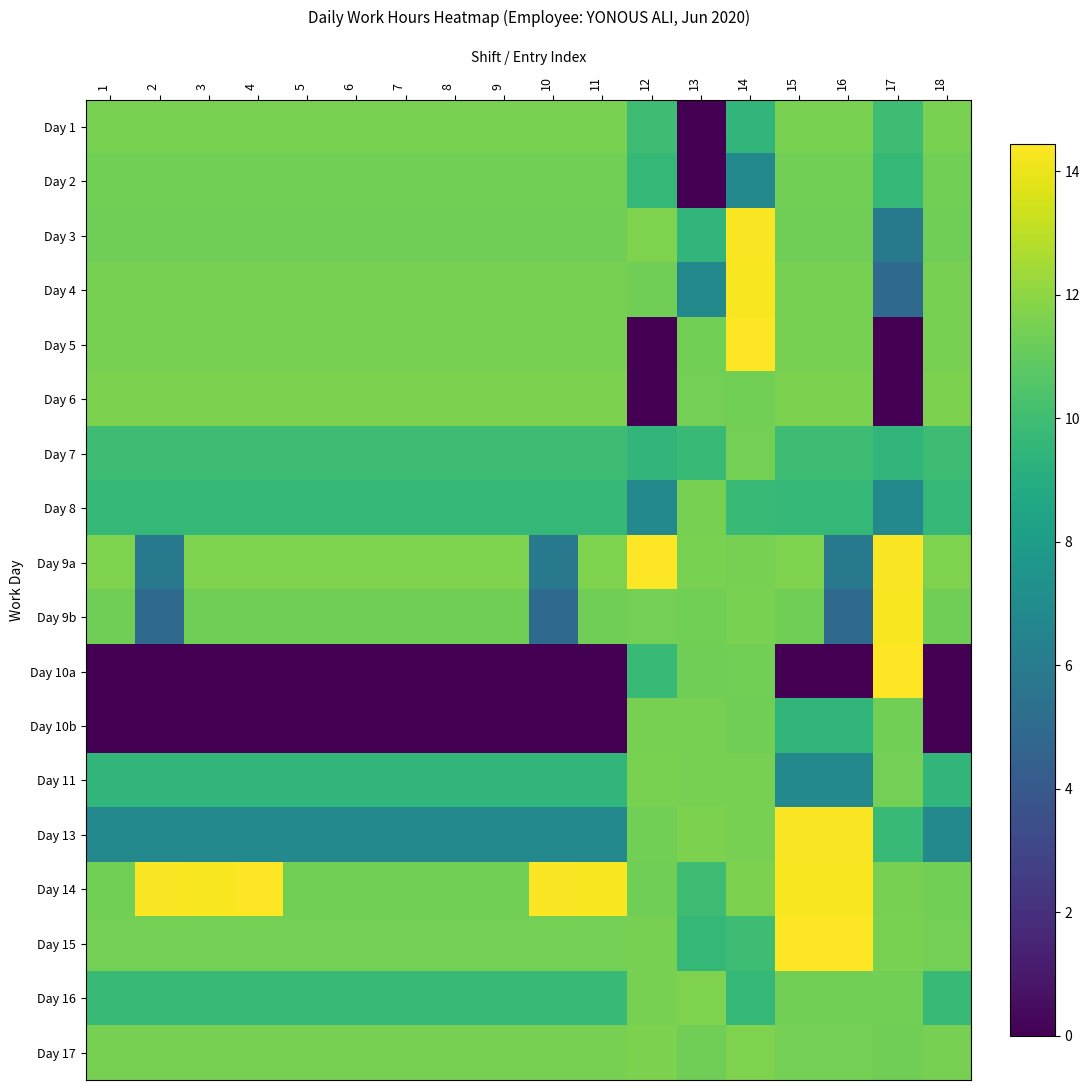

Rank the series by their maximum value, from lowest to highest.

Day 2, Day 7, Day 8, Day 10b, Day 1, Day 11, Day 6, Day 16, Day 17, Day 4, Day 9b, Day 3, Day 13, Day 5, Day 9a, Day 10a, Day 14, Day 15